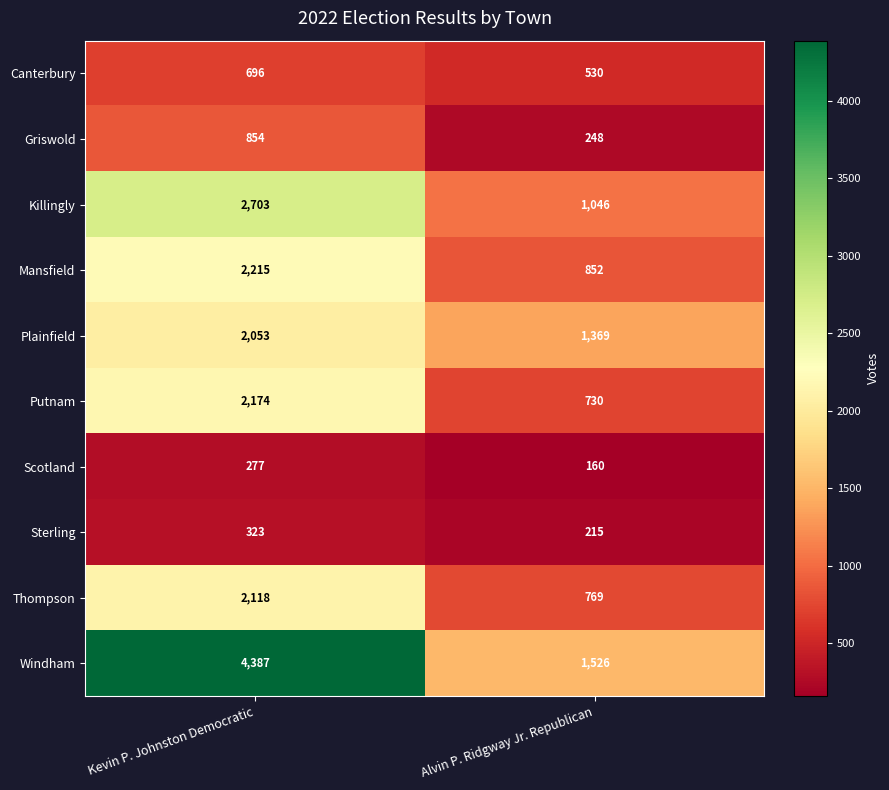

How many data points does each series have?

2